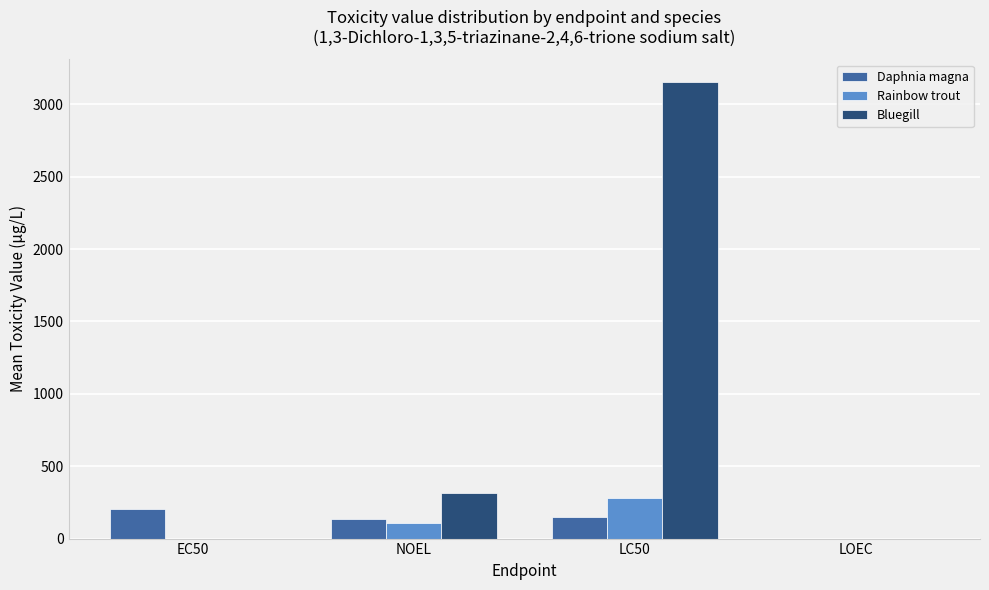

How many distinct data groups are displayed?

3